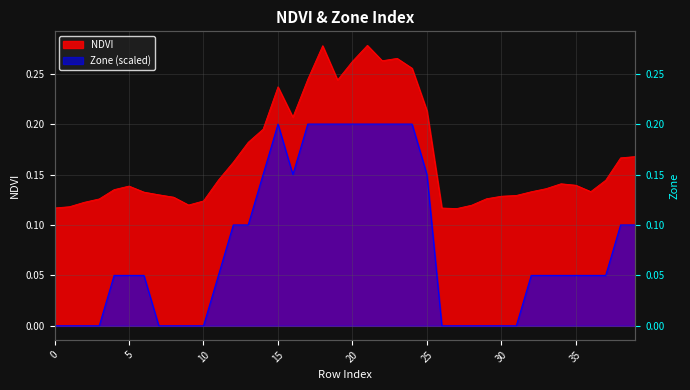

True or false: Zone has a value of -0.1 at 28.

False